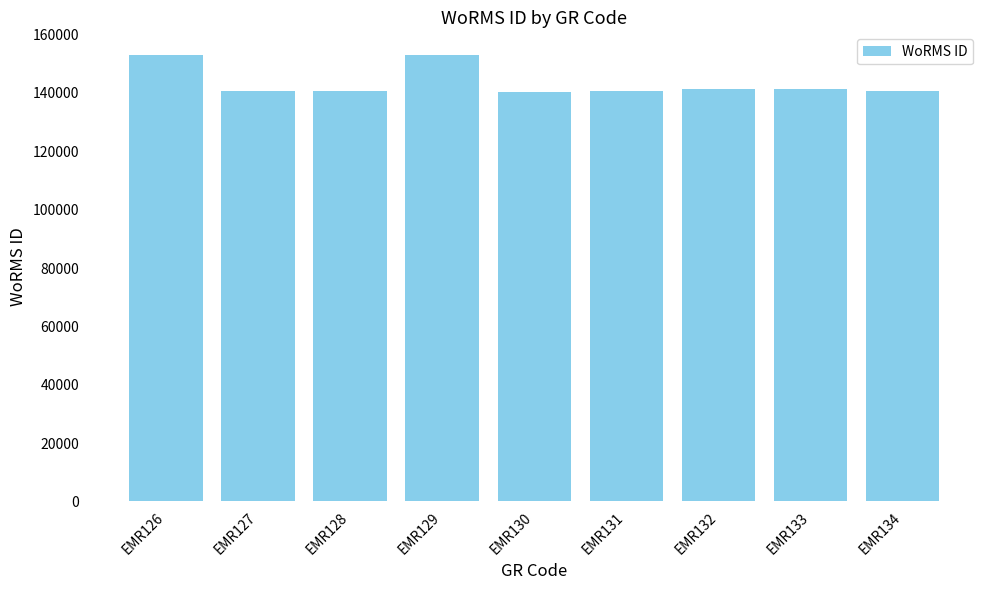

What is the sum of all values?

1291830